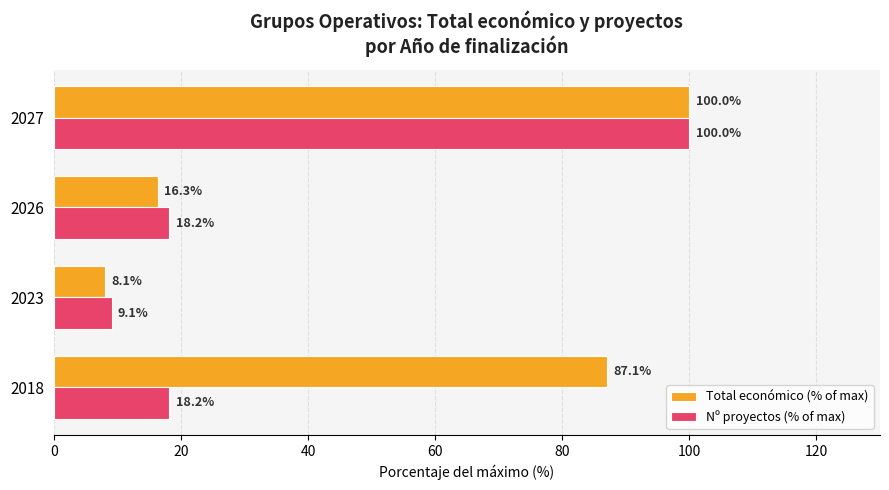

Between 2018 and 2023, which series saw the biggest shift?

Total económico (% of max)